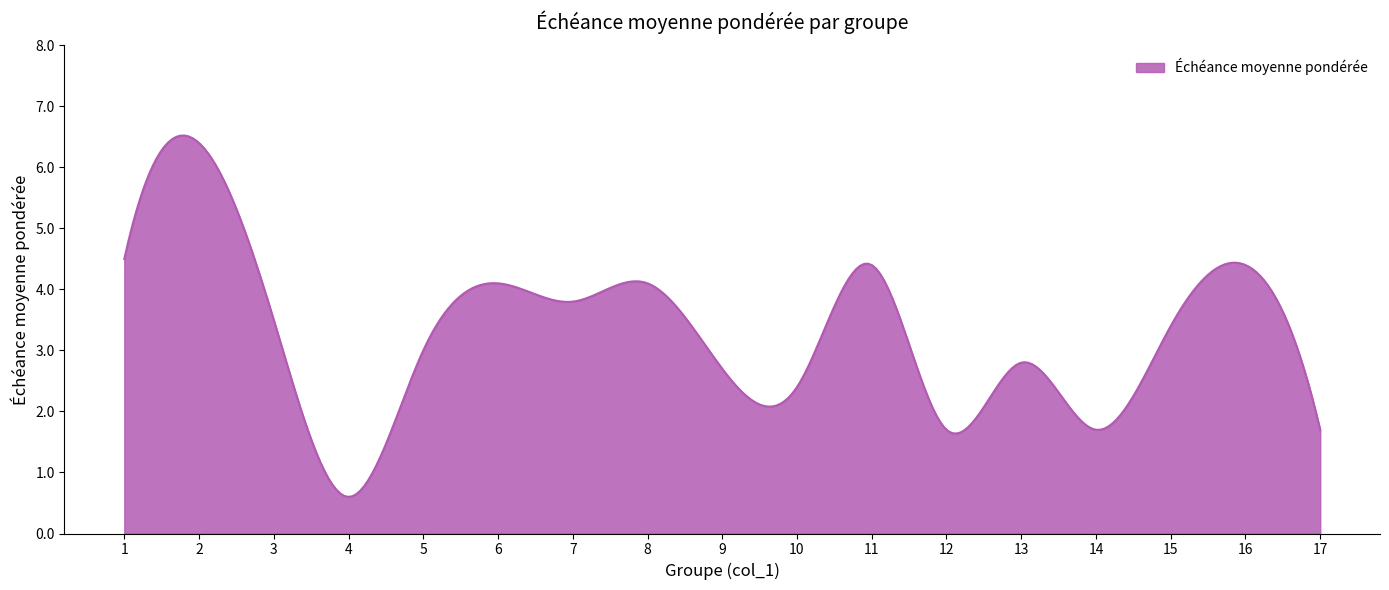

What is the difference between the maximum and minimum values?

5.9